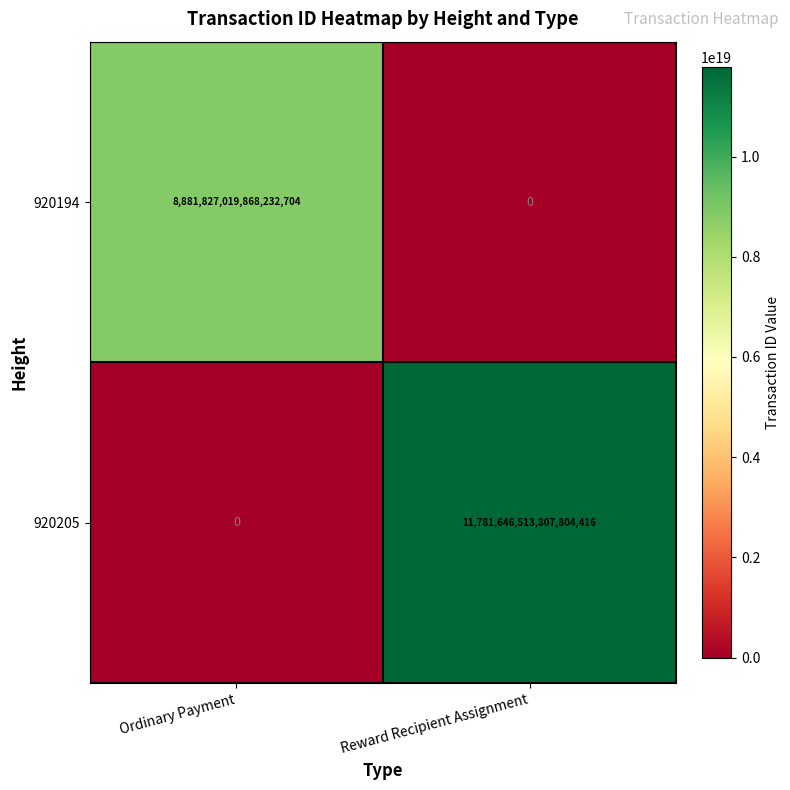

At which label is 920205 closest to 5890823256903902208?

Ordinary Payment